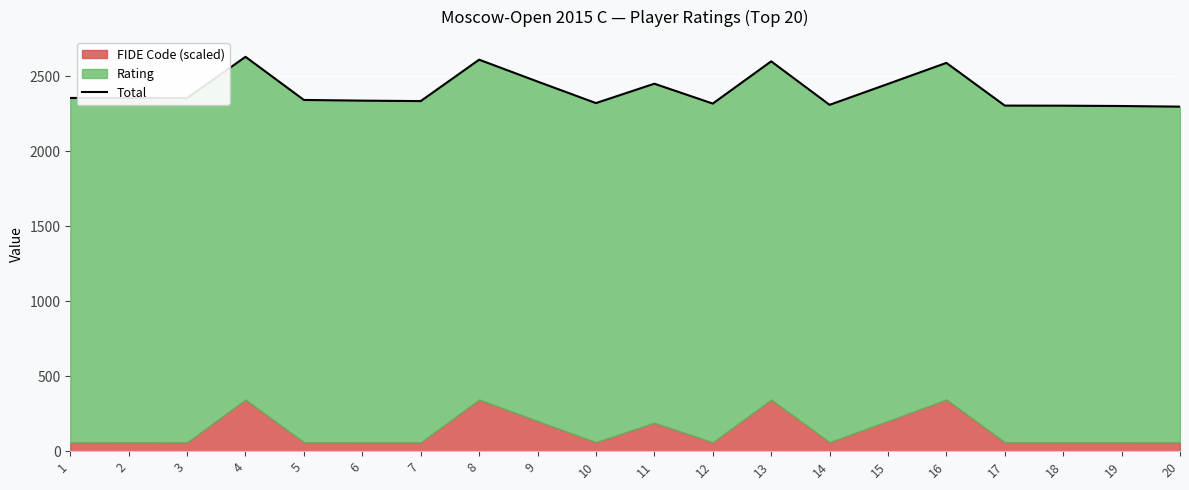

What is the difference between the values at 1 and 2?

0.5